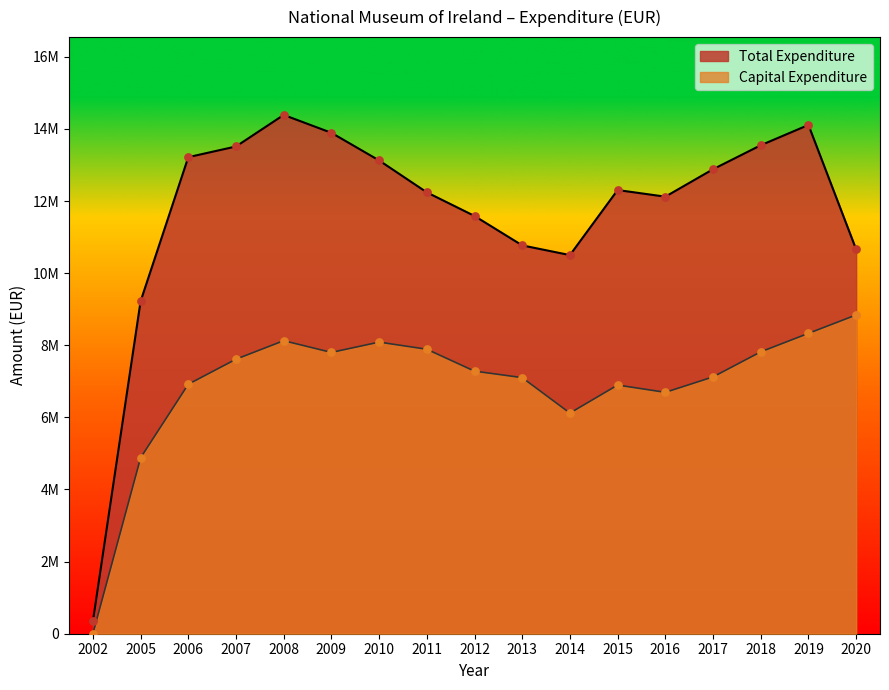

What is the total value across all series at 2008?

22513000